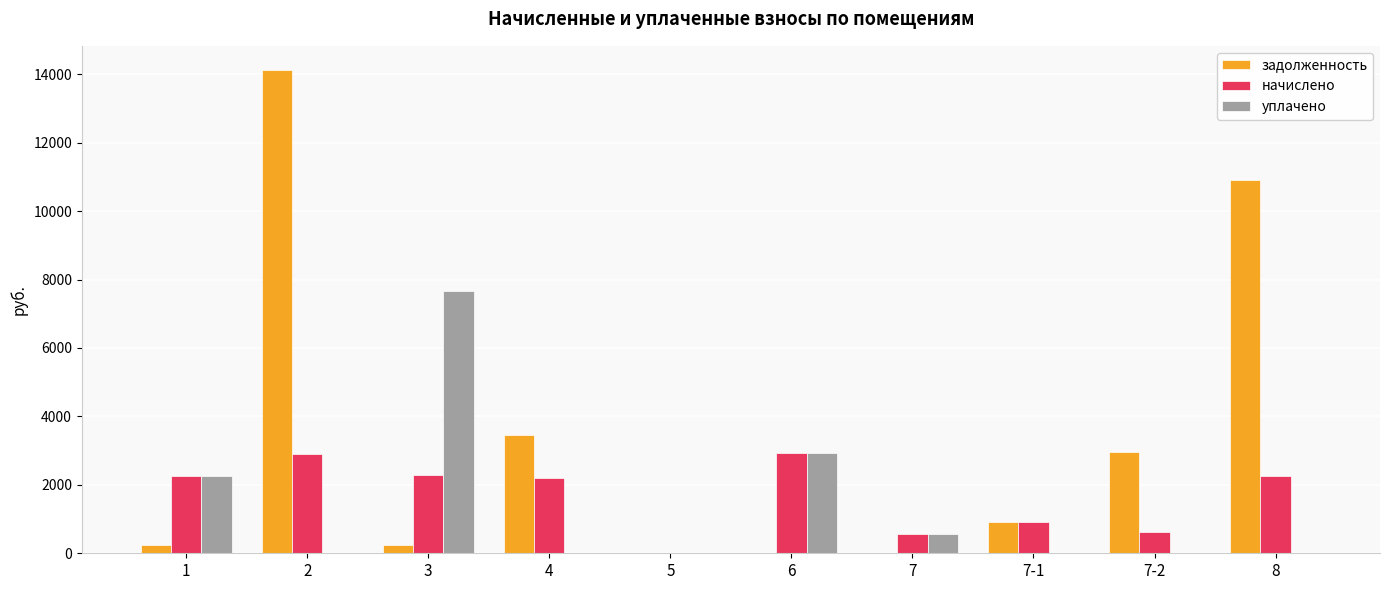

What is the total value across all series at 2?

17033.0